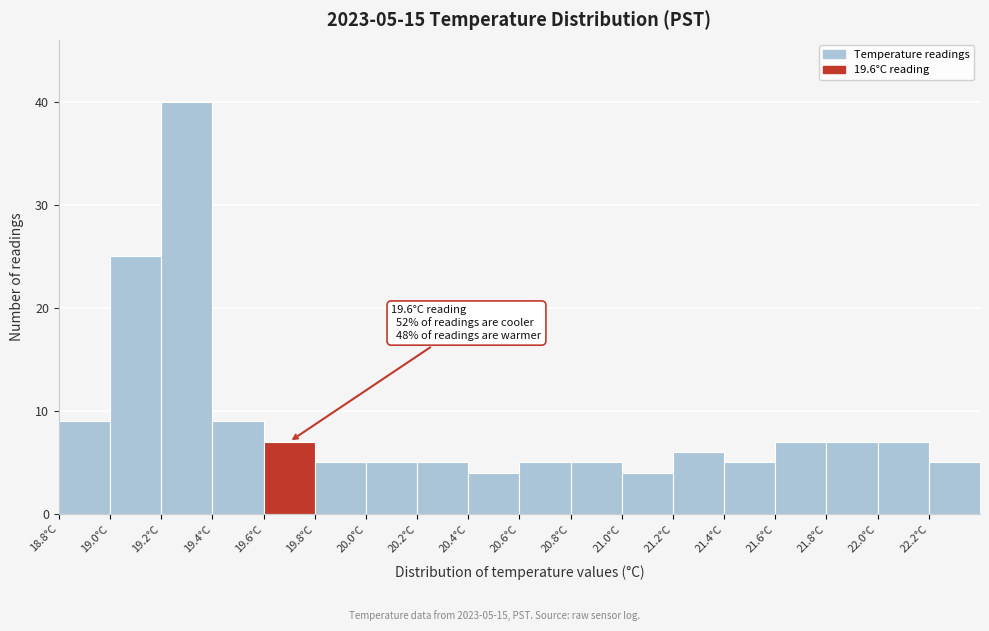

Over which range of the x-axis is the bar tallest?

19.2 to 19.4